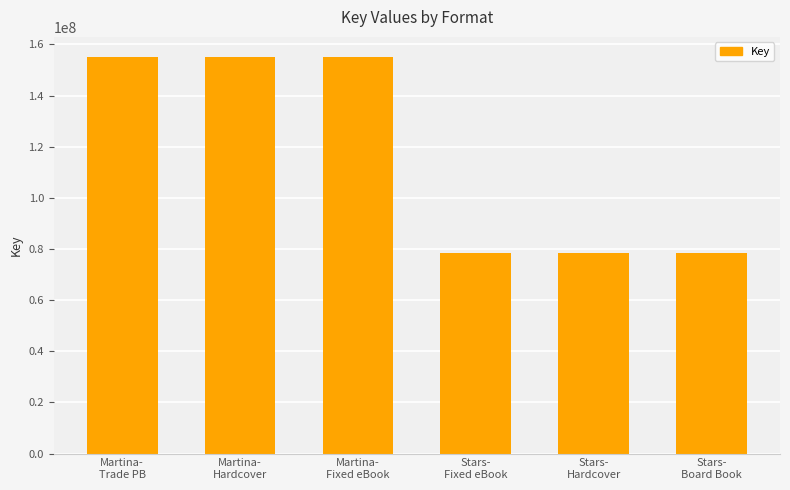

What is the minimum value shown in the chart?

78523160